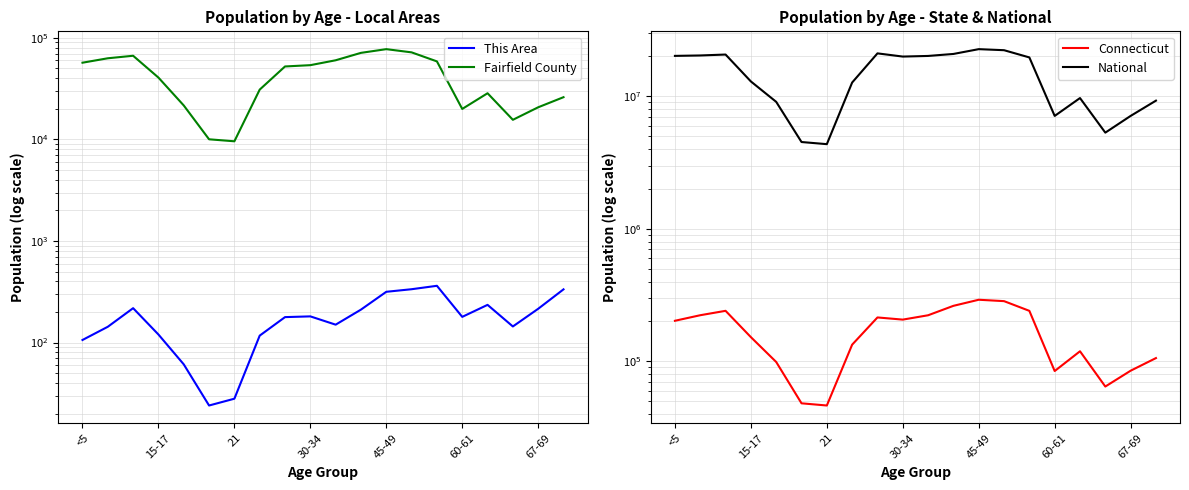

True or false: National and Connecticut intersect in this chart.

False